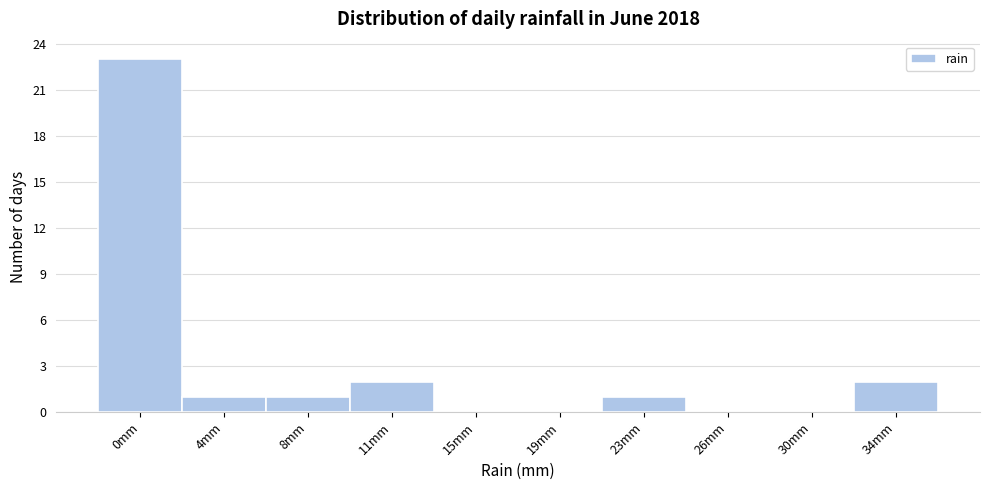

Reading left to right, list all the values displayed in this chart.

0mm=23	4mm=1	8mm=1	11mm=2	15mm=0	19mm=0	23mm=1	26mm=0	30mm=0	34mm=2